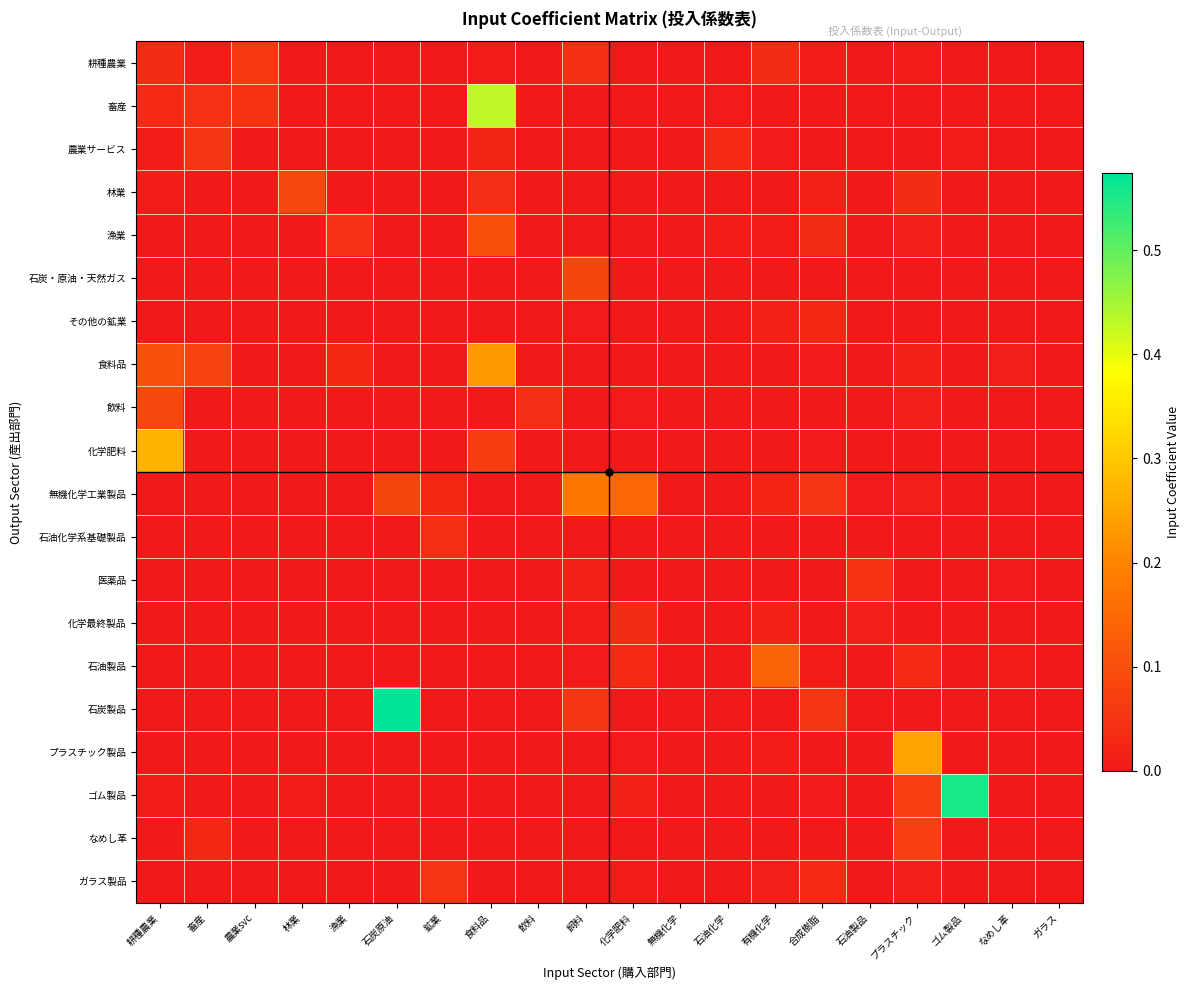

Reading right to left, extract all data points from this chart.

耕種農業: ガラス=0.0	なめし革=0.0	ゴム製品=0.0	プラスチック=0.0	石油製品=0.0	合成樹脂=0.0	有機化学=0.0	石油化学=0.0	無機化学=0.0	化学肥料=0.0	飼料=0.0	飲料=0.0	食料品=0.0	鉱業=0.0	石炭原油=0.0	漁業=0.0	林業=0.0	農業svc=0.1	畜産=0.0	耕種農業=0.0
畜産: ガラス=0.0	なめし革=0.0	ゴム製品=0.0	プラスチック=0.0	石油製品=0.0	合成樹脂=0.0	有機化学=0.0	石油化学=0.0	無機化学=0.0	化学肥料=0.0	飼料=0.0	飲料=0.0	食料品=0.4	鉱業=0.0	石炭原油=0.0	漁業=0.0	林業=0.0	農業svc=0.0	畜産=0.0	耕種農業=0.0
農業サービス: ガラス=0.0	なめし革=0.0	ゴム製品=0.0	プラスチック=0.0	石油製品=0.0	合成樹脂=0.0	有機化学=0.0	石油化学=0.0	無機化学=0.0	化学肥料=0.0	飼料=0.0	飲料=0.0	食料品=0.0	鉱業=0.0	石炭原油=0.0	漁業=0.0	林業=0.0	農業svc=0.0	畜産=0.1	耕種農業=0.0
林業: ガラス=0.0	なめし革=0.0	ゴム製品=0.0	プラスチック=0.0	石油製品=0.0	合成樹脂=0.0	有機化学=0.0	石油化学=0.0	無機化学=0.0	化学肥料=0.0	飼料=0.0	飲料=0.0	食料品=0.0	鉱業=0.0	石炭原油=0.0	漁業=0.0	林業=0.1	農業svc=0.0	畜産=0.0	耕種農業=0.0
漁業: ガラス=0.0	なめし革=0.0	ゴム製品=0.0	プラスチック=0.0	石油製品=0.0	合成樹脂=0.0	有機化学=0.0	石油化学=0.0	無機化学=0.0	化学肥料=0.0	飼料=0.0	飲料=0.0	食料品=0.1	鉱業=0.0	石炭原油=0.0	漁業=0.0	林業=0.0	農業svc=0.0	畜産=0.0	耕種農業=0.0
石炭・原油・天然ガス: ガラス=0.0	なめし革=0.0	ゴム製品=0.0	プラスチック=0.0	石油製品=0.0	合成樹脂=0.0	有機化学=0.0	石油化学=0.0	無機化学=0.0	化学肥料=0.0	飼料=0.1	飲料=0.0	食料品=0.0	鉱業=0.0	石炭原油=0.0	漁業=0.0	林業=0.0	農業svc=0.0	畜産=0.0	耕種農業=0.0
その他の鉱業: ガラス=0.0	なめし革=0.0	ゴム製品=0.0	プラスチック=0.0	石油製品=0.0	合成樹脂=0.0	有機化学=0.0	石油化学=0.0	無機化学=0.0	化学肥料=0.0	飼料=0.0	飲料=0.0	食料品=0.0	鉱業=0.0	石炭原油=0.0	漁業=0.0	林業=0.0	農業svc=0.0	畜産=0.0	耕種農業=0.0
食料品: ガラス=0.0	なめし革=0.0	ゴム製品=0.0	プラスチック=0.0	石油製品=0.0	合成樹脂=0.0	有機化学=0.0	石油化学=0.0	無機化学=0.0	化学肥料=0.0	飼料=0.0	飲料=0.0	食料品=0.2	鉱業=0.0	石炭原油=0.0	漁業=0.0	林業=0.0	農業svc=0.0	畜産=0.1	耕種農業=0.1
飲料: ガラス=0.0	なめし革=0.0	ゴム製品=0.0	プラスチック=0.0	石油製品=0.0	合成樹脂=0.0	有機化学=0.0	石油化学=0.0	無機化学=0.0	化学肥料=0.0	飼料=0.0	飲料=0.0	食料品=0.0	鉱業=0.0	石炭原油=0.0	漁業=0.0	林業=0.0	農業svc=0.0	畜産=0.0	耕種農業=0.1
化学肥料: ガラス=0.0	なめし革=0.0	ゴム製品=0.0	プラスチック=0.0	石油製品=0.0	合成樹脂=0.0	有機化学=0.0	石油化学=0.0	無機化学=0.0	化学肥料=0.0	飼料=0.0	飲料=0.0	食料品=0.1	鉱業=0.0	石炭原油=0.0	漁業=0.0	林業=0.0	農業svc=0.0	畜産=0.0	耕種農業=0.3
無機化学工業製品: ガラス=0.0	なめし革=0.0	ゴム製品=0.0	プラスチック=0.0	石油製品=0.0	合成樹脂=0.1	有機化学=0.0	石油化学=0.0	無機化学=0.0	化学肥料=0.1	飼料=0.2	飲料=0.0	食料品=0.0	鉱業=0.0	石炭原油=0.1	漁業=0.0	林業=0.0	農業svc=0.0	畜産=0.0	耕種農業=0.0
石油化学系基礎製品: ガラス=0.0	なめし革=0.0	ゴム製品=0.0	プラスチック=0.0	石油製品=0.0	合成樹脂=0.0	有機化学=0.0	石油化学=0.0	無機化学=0.0	化学肥料=0.0	飼料=0.0	飲料=0.0	食料品=0.0	鉱業=0.0	石炭原油=0.0	漁業=0.0	林業=0.0	農業svc=0.0	畜産=0.0	耕種農業=0.0
医薬品: ガラス=0.0	なめし革=0.0	ゴム製品=0.0	プラスチック=0.0	石油製品=0.0	合成樹脂=0.0	有機化学=0.0	石油化学=0.0	無機化学=0.0	化学肥料=0.0	飼料=0.0	飲料=0.0	食料品=0.0	鉱業=0.0	石炭原油=0.0	漁業=0.0	林業=0.0	農業svc=0.0	畜産=0.0	耕種農業=0.0
化学最終製品: ガラス=0.0	なめし革=0.0	ゴム製品=0.0	プラスチック=0.0	石油製品=0.0	合成樹脂=0.0	有機化学=0.0	石油化学=0.0	無機化学=0.0	化学肥料=0.0	飼料=0.0	飲料=0.0	食料品=0.0	鉱業=0.0	石炭原油=0.0	漁業=0.0	林業=0.0	農業svc=0.0	畜産=0.0	耕種農業=0.0
石油製品: ガラス=0.0	なめし革=0.0	ゴム製品=0.0	プラスチック=0.0	石油製品=0.0	合成樹脂=0.0	有機化学=0.1	石油化学=0.0	無機化学=0.0	化学肥料=0.0	飼料=0.0	飲料=0.0	食料品=0.0	鉱業=0.0	石炭原油=0.0	漁業=0.0	林業=0.0	農業svc=0.0	畜産=0.0	耕種農業=0.0
石炭製品: ガラス=0.0	なめし革=0.0	ゴム製品=0.0	プラスチック=0.0	石油製品=0.0	合成樹脂=0.1	有機化学=0.0	石油化学=0.0	無機化学=0.0	化学肥料=0.0	飼料=0.1	飲料=0.0	食料品=0.0	鉱業=0.0	石炭原油=0.6	漁業=0.0	林業=0.0	農業svc=0.0	畜産=0.0	耕種農業=0.0
プラスチック製品: ガラス=0.0	なめし革=0.0	ゴム製品=0.0	プラスチック=0.2	石油製品=0.0	合成樹脂=0.0	有機化学=0.0	石油化学=0.0	無機化学=0.0	化学肥料=0.0	飼料=0.0	飲料=0.0	食料品=0.0	鉱業=0.0	石炭原油=0.0	漁業=0.0	林業=0.0	農業svc=0.0	畜産=0.0	耕種農業=0.0
ゴム製品: ガラス=0.0	なめし革=0.0	ゴム製品=0.6	プラスチック=0.1	石油製品=0.0	合成樹脂=0.0	有機化学=0.0	石油化学=0.0	無機化学=0.0	化学肥料=0.0	飼料=0.0	飲料=0.0	食料品=0.0	鉱業=0.0	石炭原油=0.0	漁業=0.0	林業=0.0	農業svc=0.0	畜産=0.0	耕種農業=0.0
なめし革: ガラス=0.0	なめし革=0.0	ゴム製品=0.0	プラスチック=0.1	石油製品=0.0	合成樹脂=0.0	有機化学=0.0	石油化学=0.0	無機化学=0.0	化学肥料=0.0	飼料=0.0	飲料=0.0	食料品=0.0	鉱業=0.0	石炭原油=0.0	漁業=0.0	林業=0.0	農業svc=0.0	畜産=0.0	耕種農業=0.0
ガラス製品: ガラス=0.0	なめし革=0.0	ゴム製品=0.0	プラスチック=0.0	石油製品=0.0	合成樹脂=0.0	有機化学=0.0	石油化学=0.0	無機化学=0.0	化学肥料=0.0	飼料=0.0	飲料=0.0	食料品=0.0	鉱業=0.1	石炭原油=0.0	漁業=0.0	林業=0.0	農業svc=0.0	畜産=0.0	耕種農業=0.0